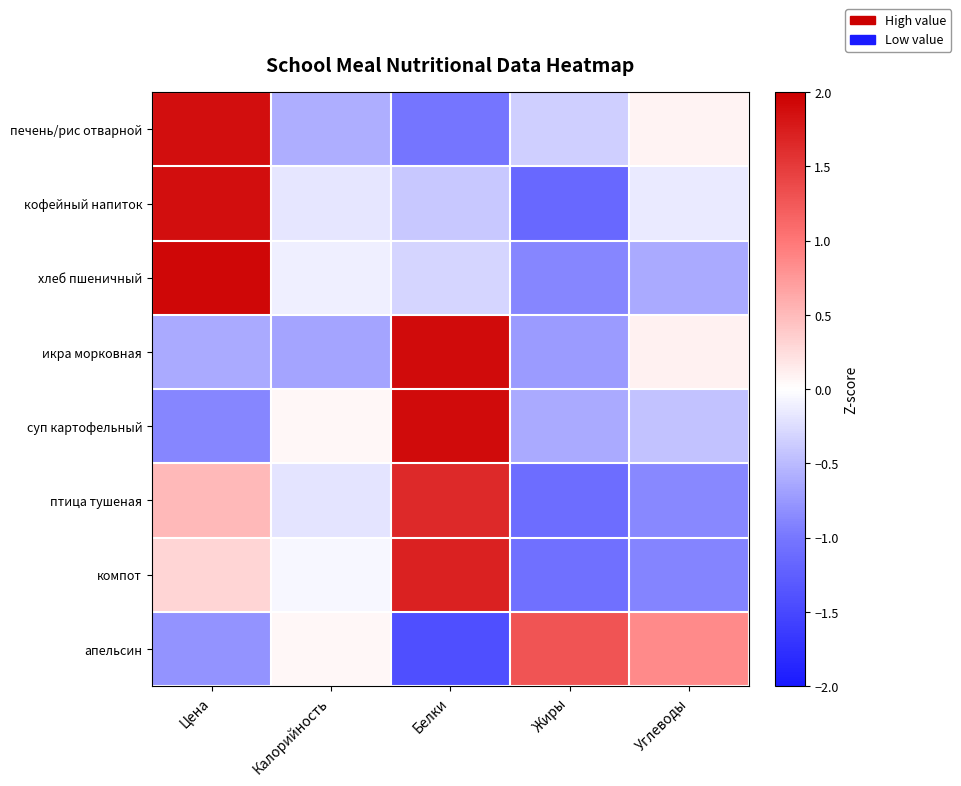

List the series in order of their peak value, lowest first.

апельсин, птица тушеная, компот, кофейный напиток, печень/рис отварной, суп картофельный, икра морковная, хлеб пшеничный